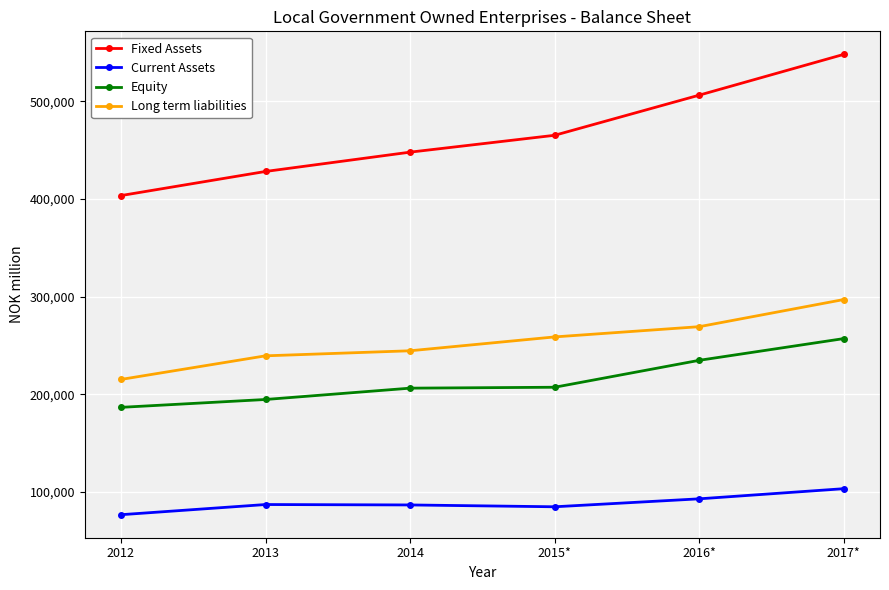

Which label corresponds to the smallest value in the chart?

2012